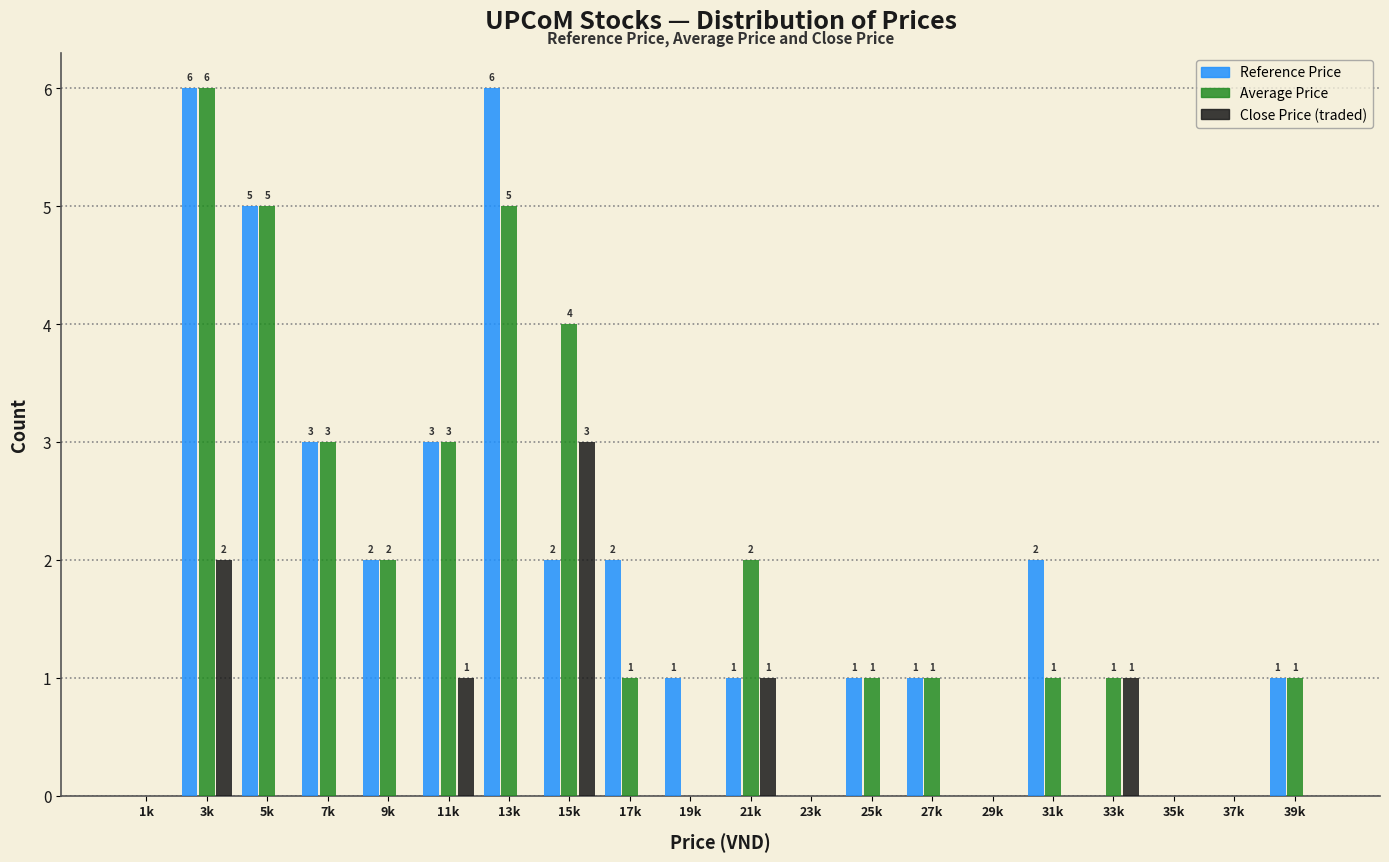

Reading left to right, transcribe all the data shown in this chart.

Reference Price: 1k=0	3k=6	5k=5	7k=3	9k=2	11k=3	13k=6	15k=2	17k=2	19k=1	21k=1	23k=0	25k=1	27k=1	29k=0	31k=2	33k=0	35k=0	37k=0	39k=1
Average Price: 1k=0	3k=6	5k=5	7k=3	9k=2	11k=3	13k=5	15k=4	17k=1	19k=0	21k=2	23k=0	25k=1	27k=1	29k=0	31k=1	33k=1	35k=0	37k=0	39k=1
Close Price (traded): 1k=0	3k=2	5k=0	7k=0	9k=0	11k=1	13k=0	15k=3	17k=0	19k=0	21k=1	23k=0	25k=0	27k=0	29k=0	31k=0	33k=1	35k=0	37k=0	39k=0